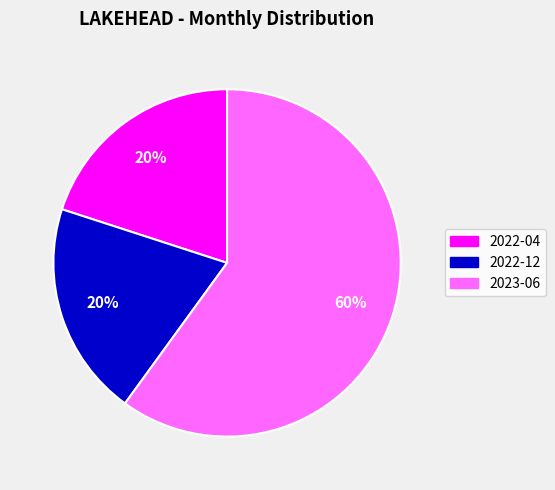

Is there a majority slice in this chart?

Yes